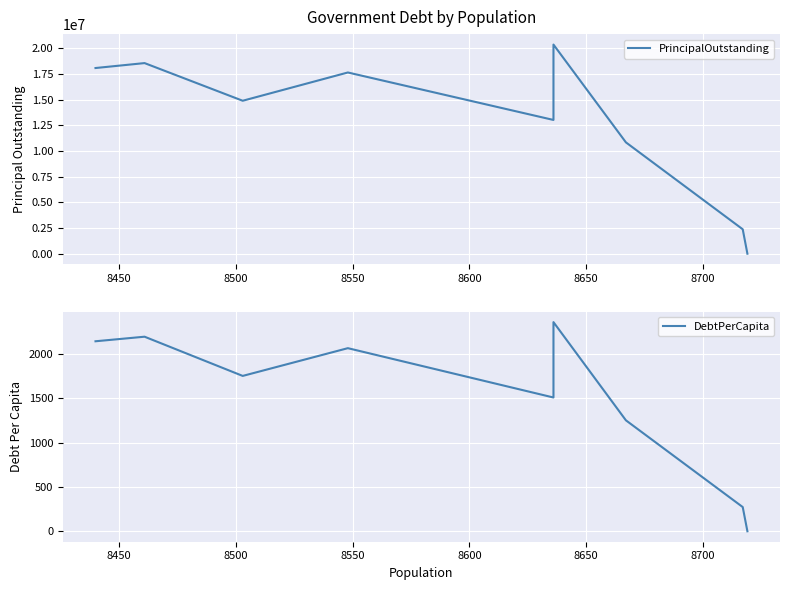

What position from the right is 8700?

3